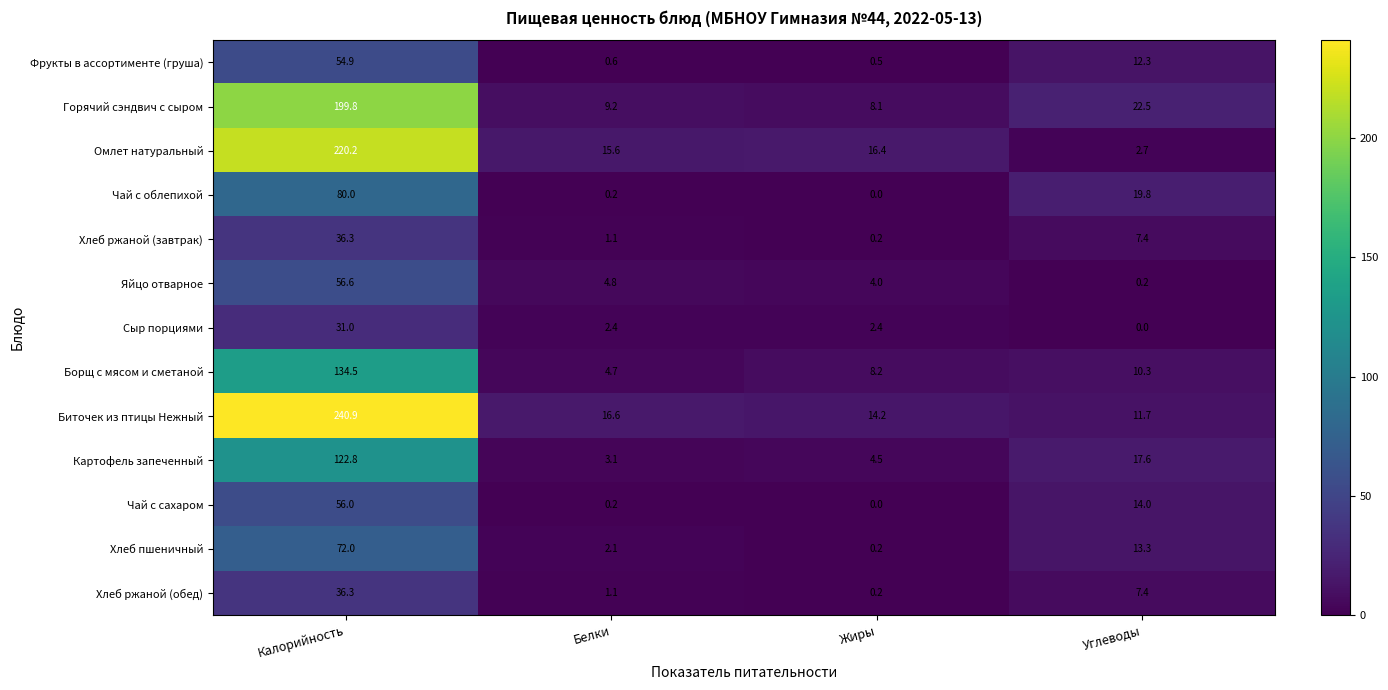

What is the sum of all Хлеб ржаной (завтрак) values?

45.0